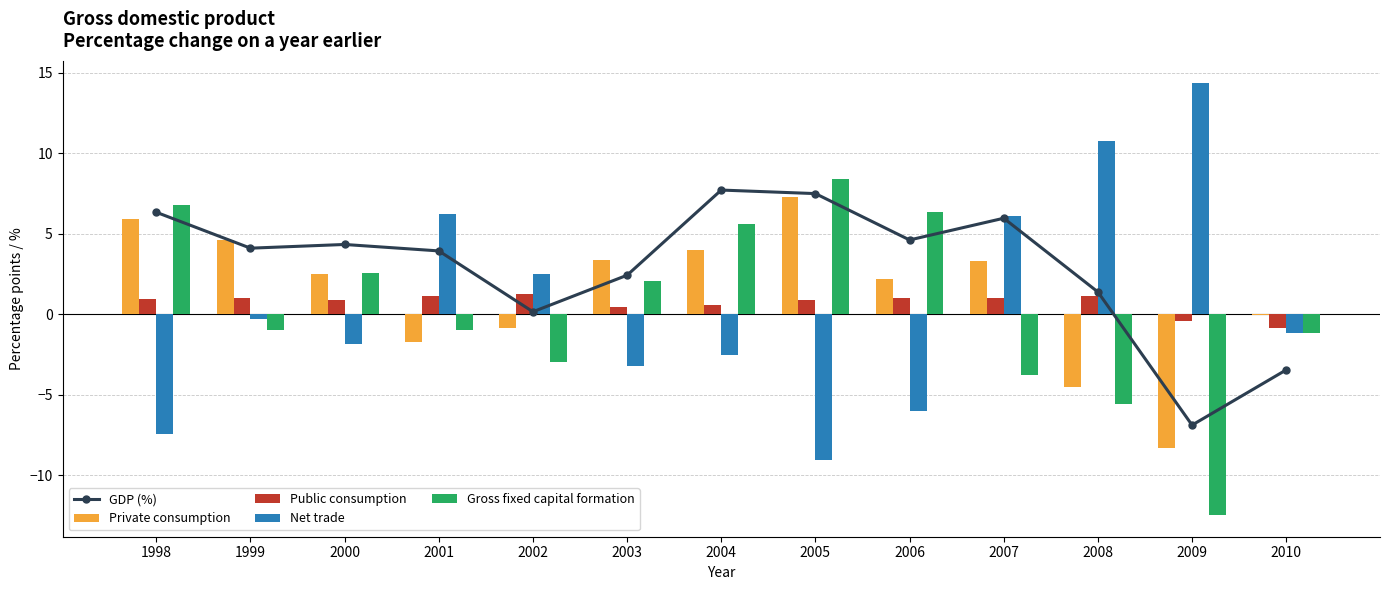

Rank the categories by Public consumption value from lowest to highest.

2010, 2009, 2003, 2004, 2005, 2000, 1998, 1999, 2006, 2007, 2001, 2008, 2002